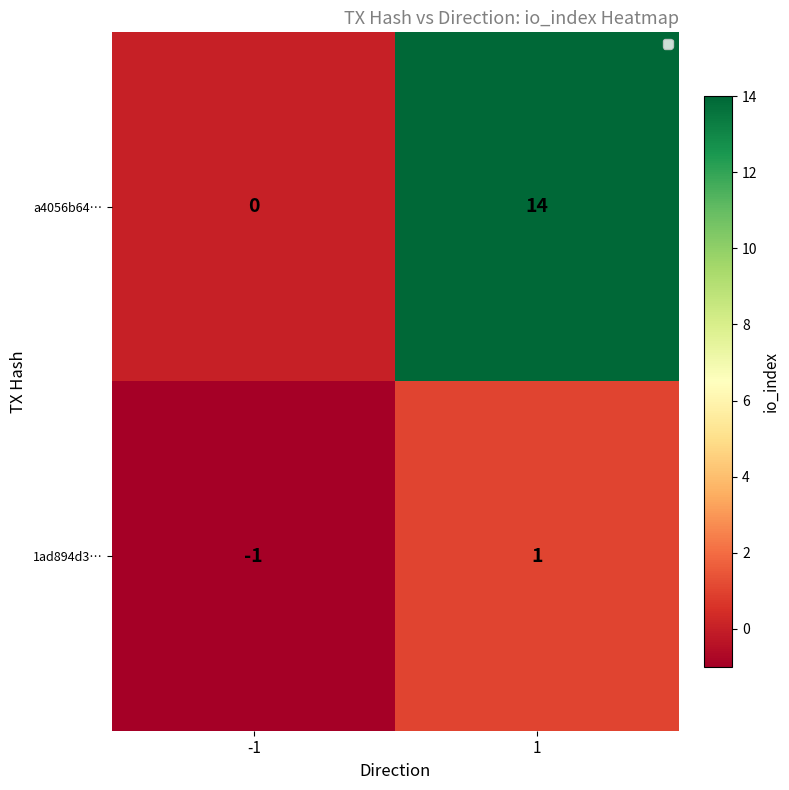

Reading left to right, transcribe all the data shown in this chart.

a4056b64…: 0	14
1ad894d3…: -1	1